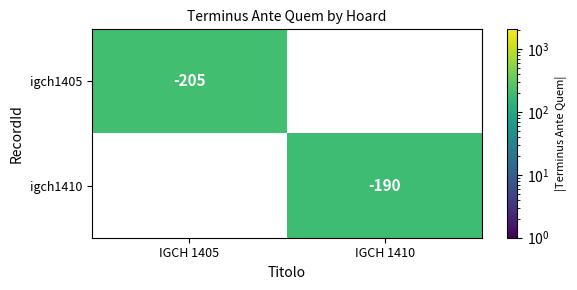

The value of igch1410 at IGCH 1410 is -190. True or false?

True